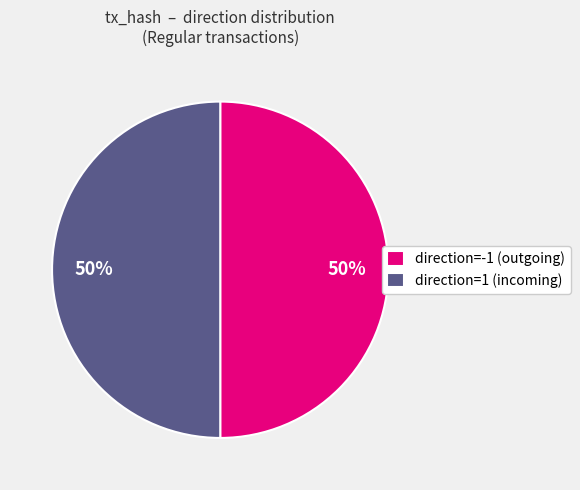

To the nearest percent, what is the average slice percentage?

50%